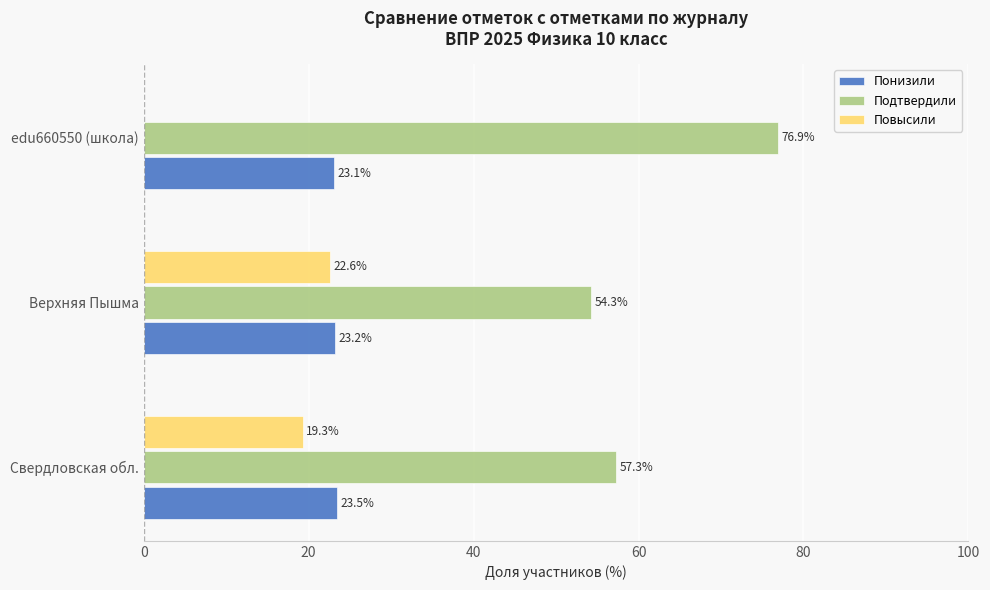

Which label corresponds to the largest value in the chart?

edu660550 (школа)